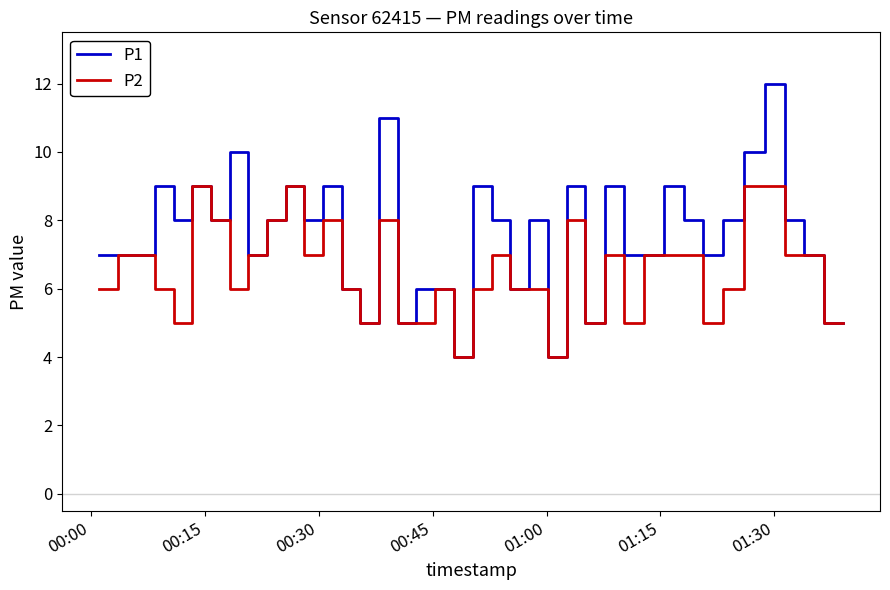

Which series has the widest spread of values?

P1